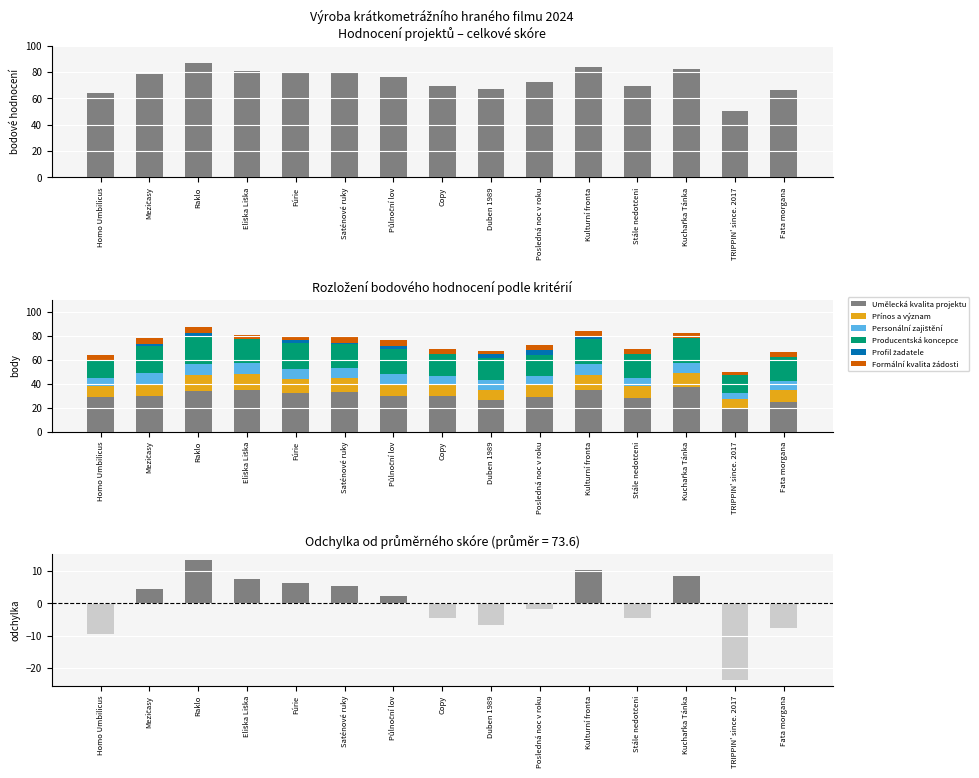

What is the highest value of the Umělecká kvalita projektu series?

37